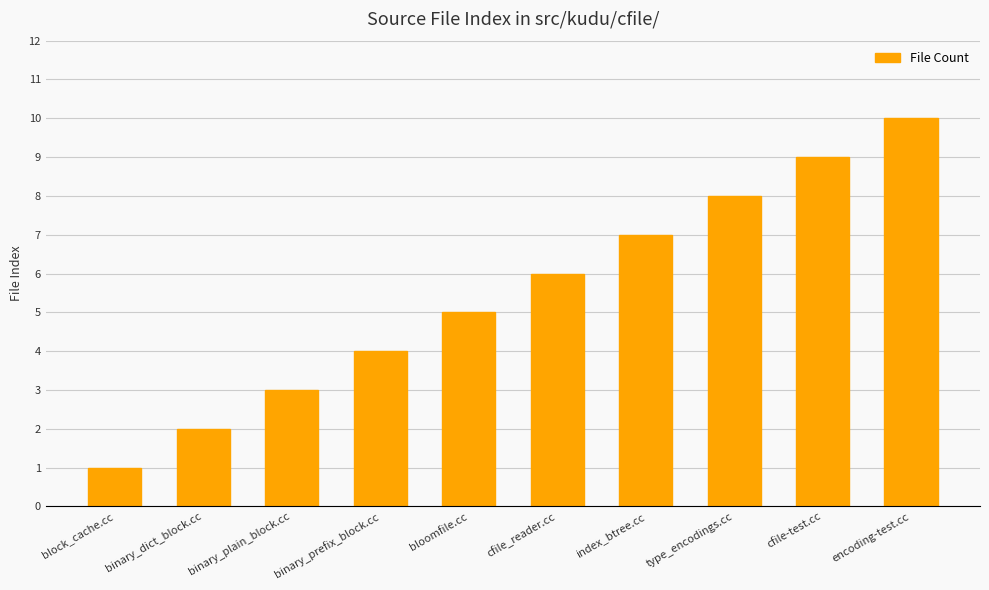

What is the greatest value displayed?

10